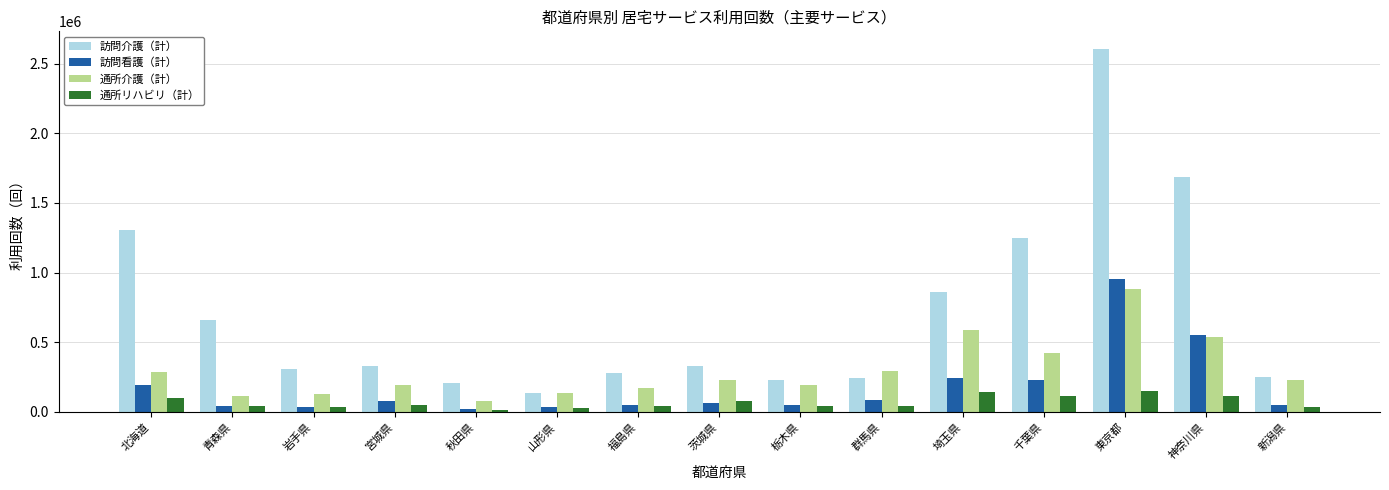

What is the total value across all series at 埼玉県?

1836131